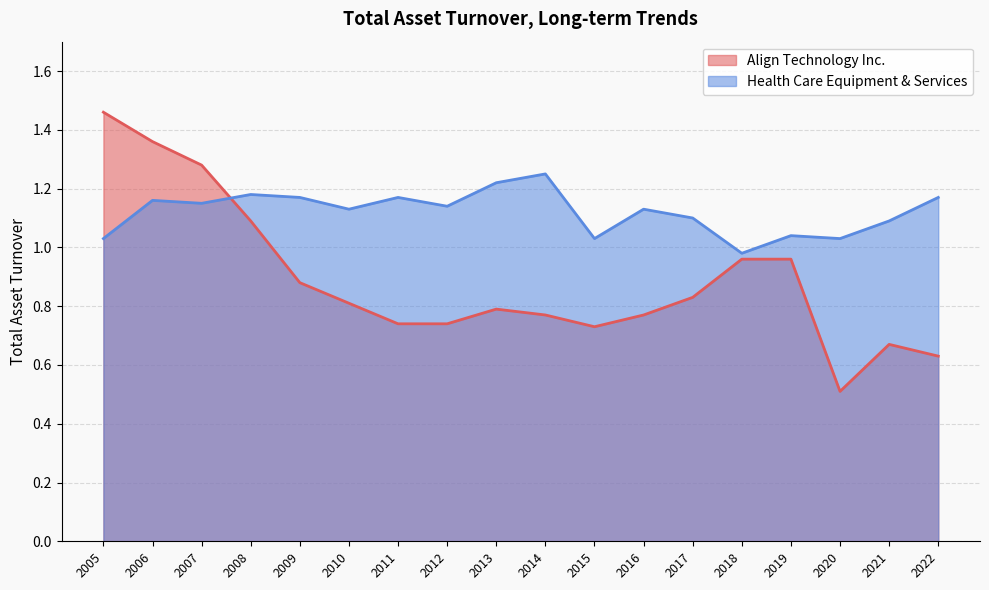

True or false: Health Care Equipment & Services has more than 0 interior local peaks.

True